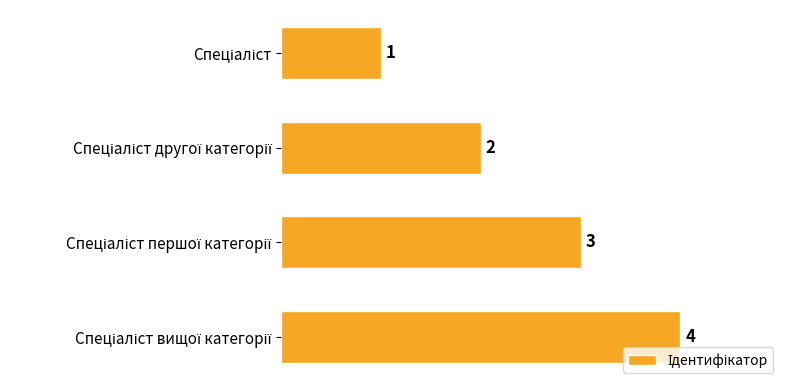

What is the difference between the maximum and minimum values?

3